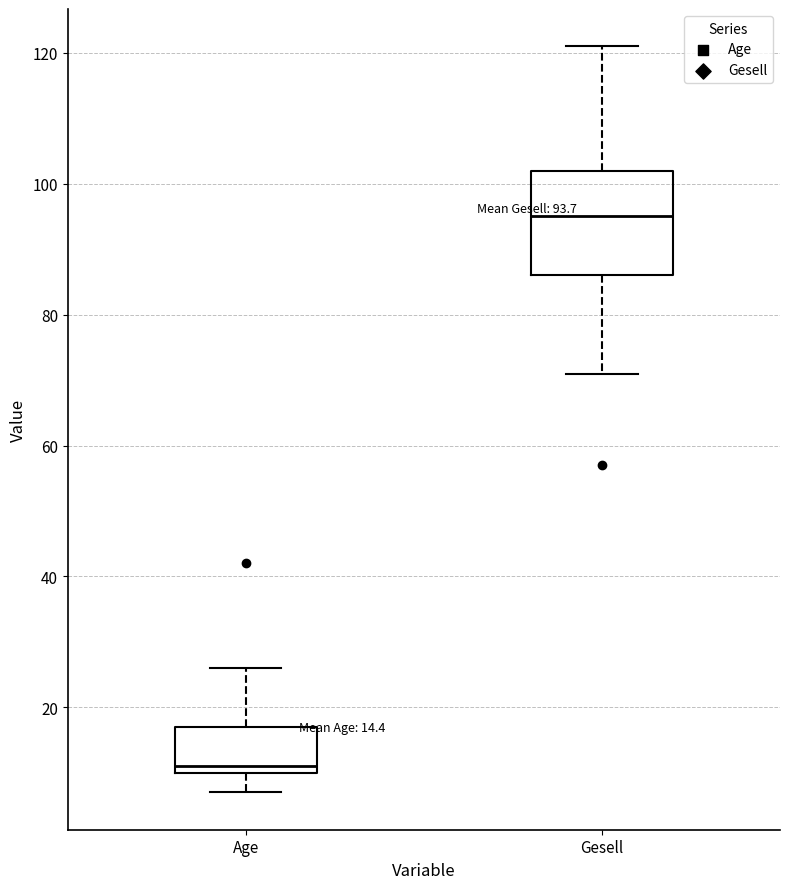

Which box's median line is the highest?

Gesell